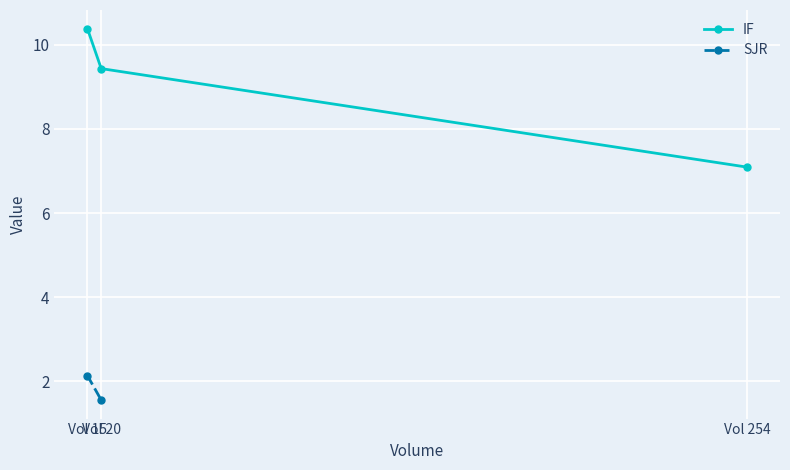

True or false: SJR has a value of 2.8 at Vol 15.

False